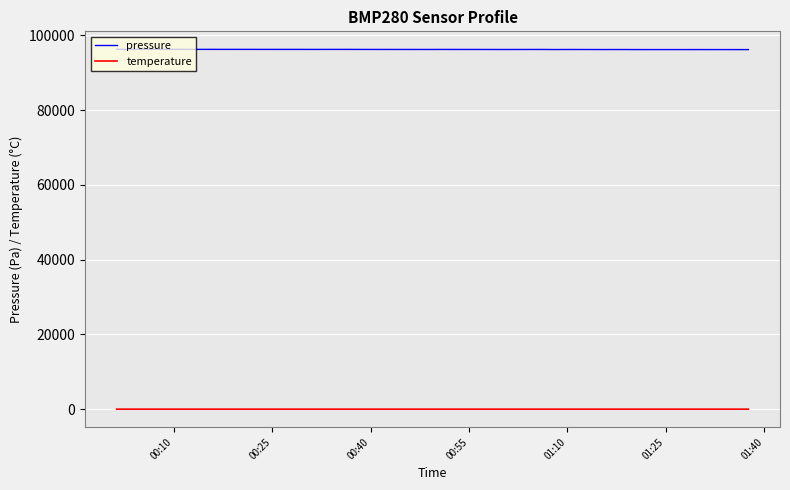

Is this an area chart (filled region under the line)?

No